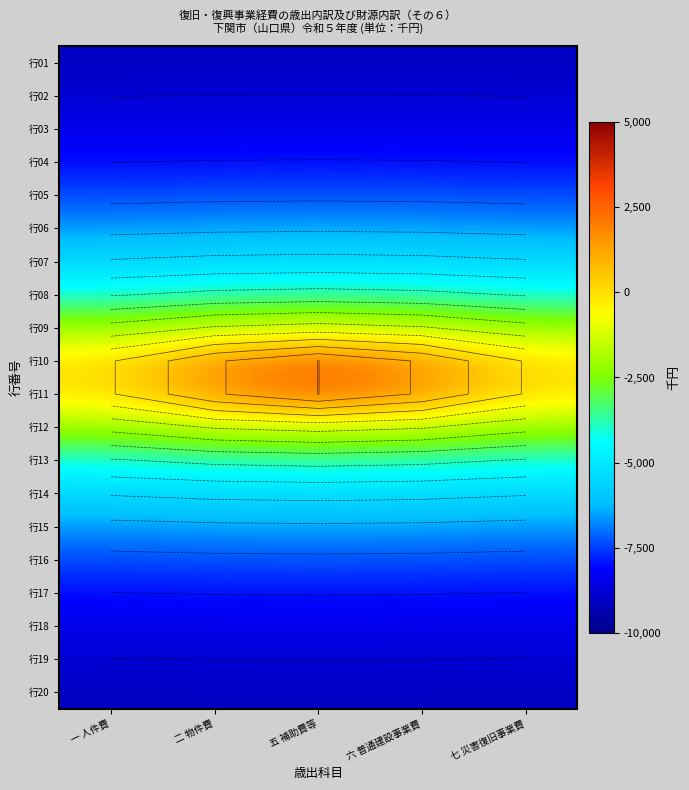

Which series has the largest total across all categories?

行10